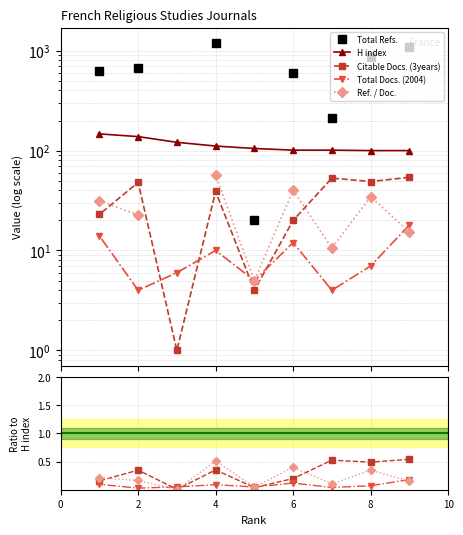

The H index series shows 39.7 at 2. True or false?

False